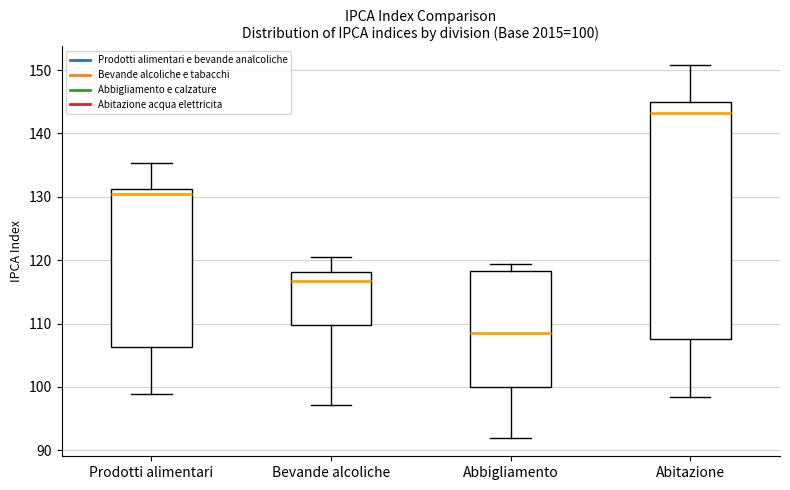

Comparing the boxes themselves (not the whiskers), which one is the tallest?

Abitazione